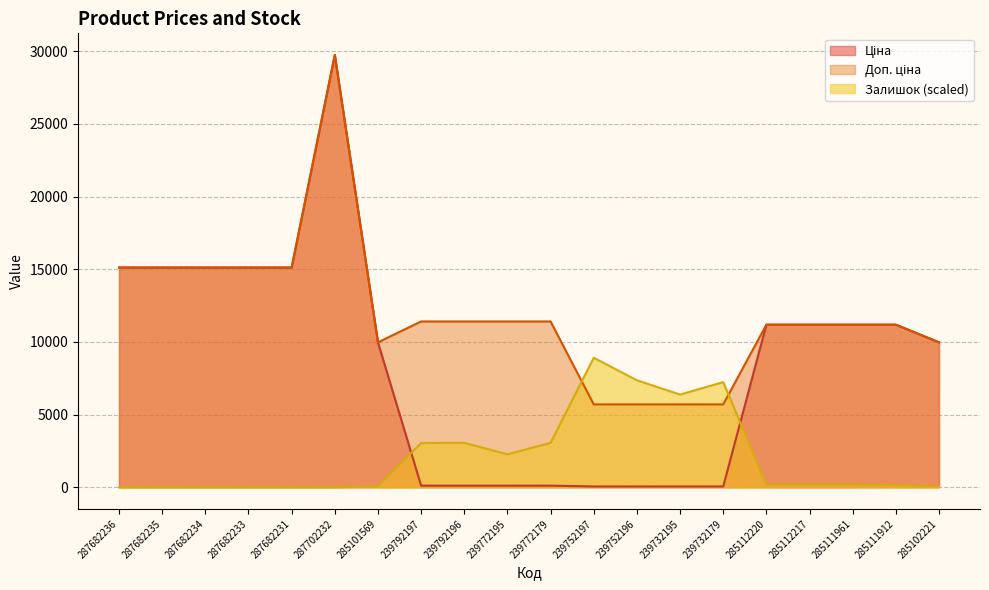

Between 287682231 and 239752197, which is larger?

287682231